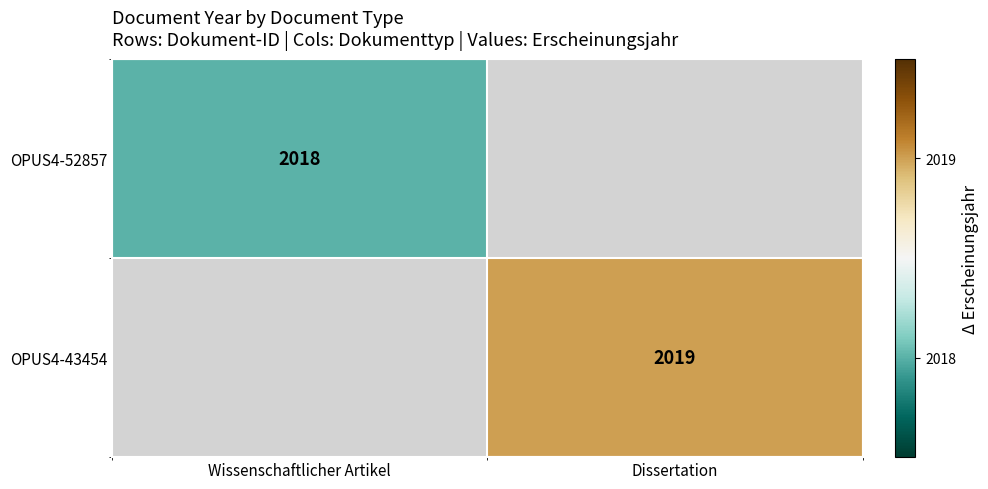

How many categories are shown in the chart?

2